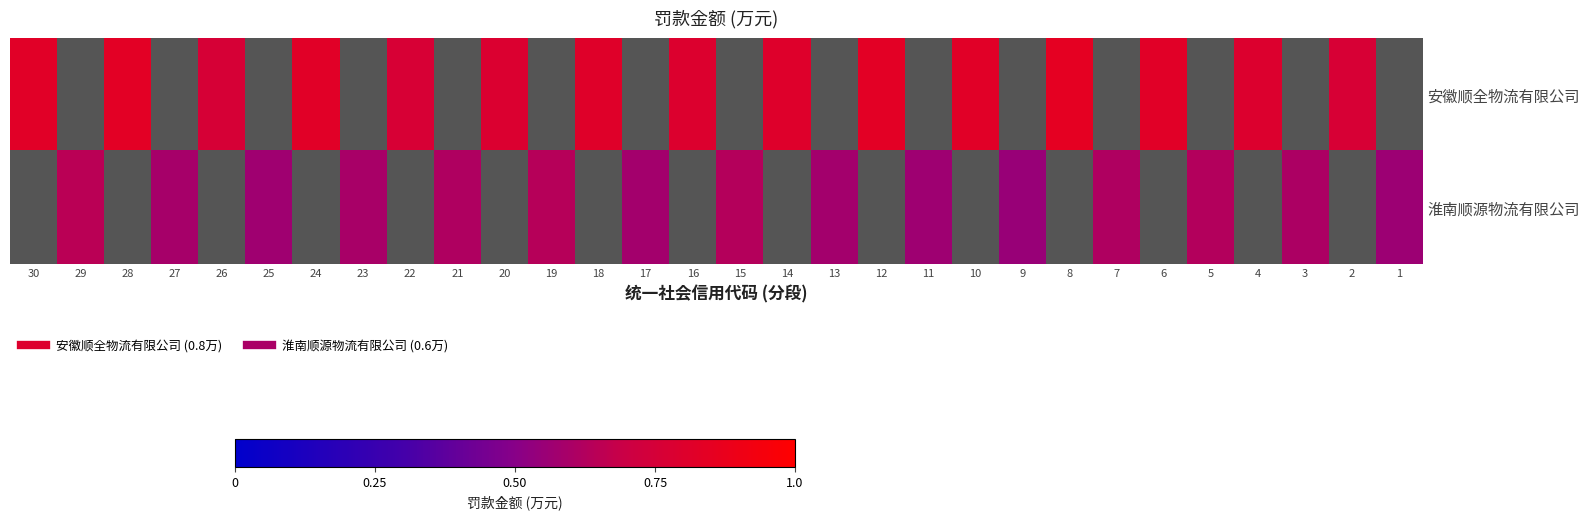

At which label does 淮南顺源物流有限公司 first exceed 0?

29